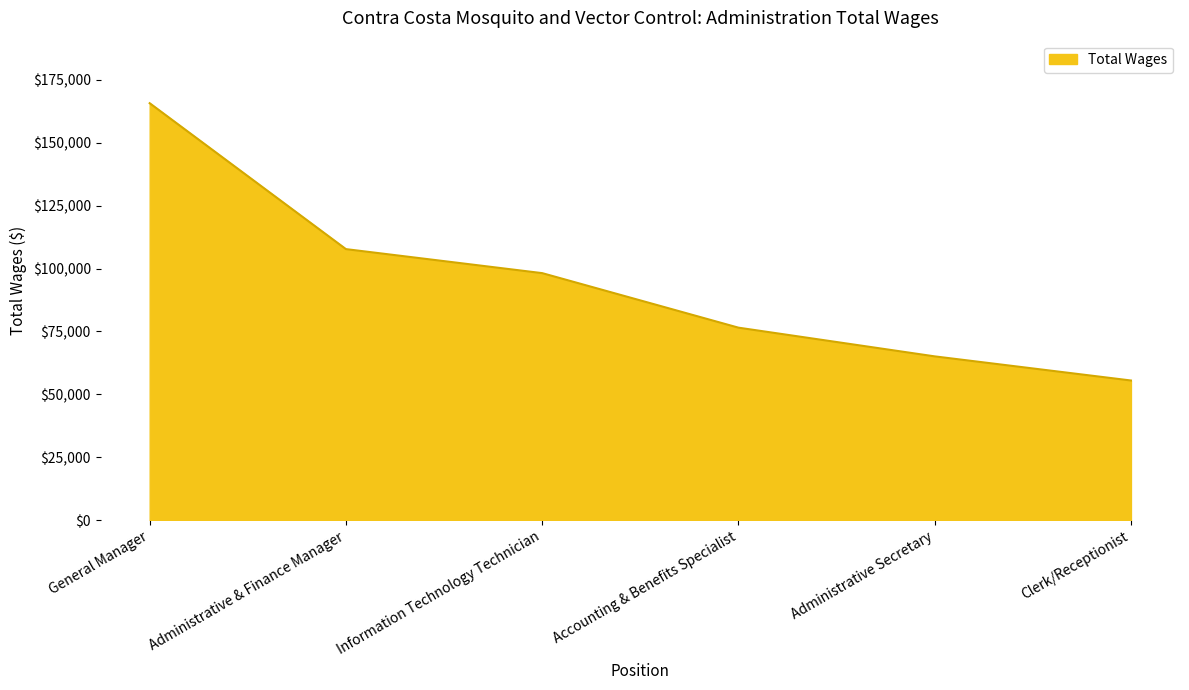

List the labels in order of value, smallest first.

Clerk/Receptionist, Administrative Secretary, Accounting & Benefits Specialist, Information Technology Technician, Administrative & Finance Manager, General Manager